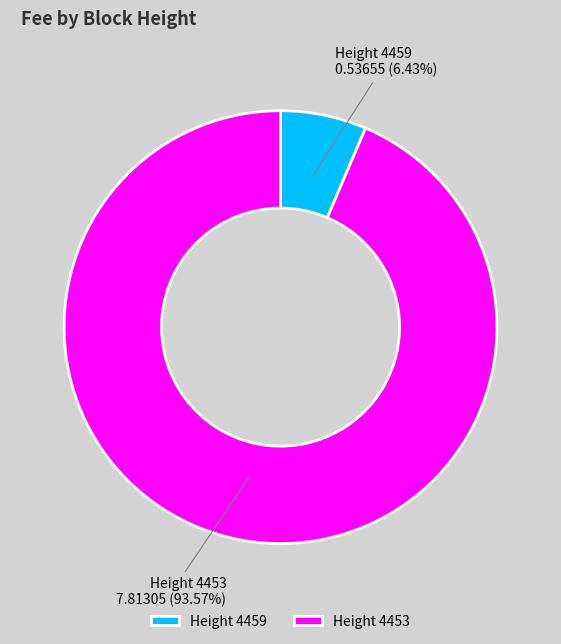

What is the largest slice in the pie chart?

Height 4453